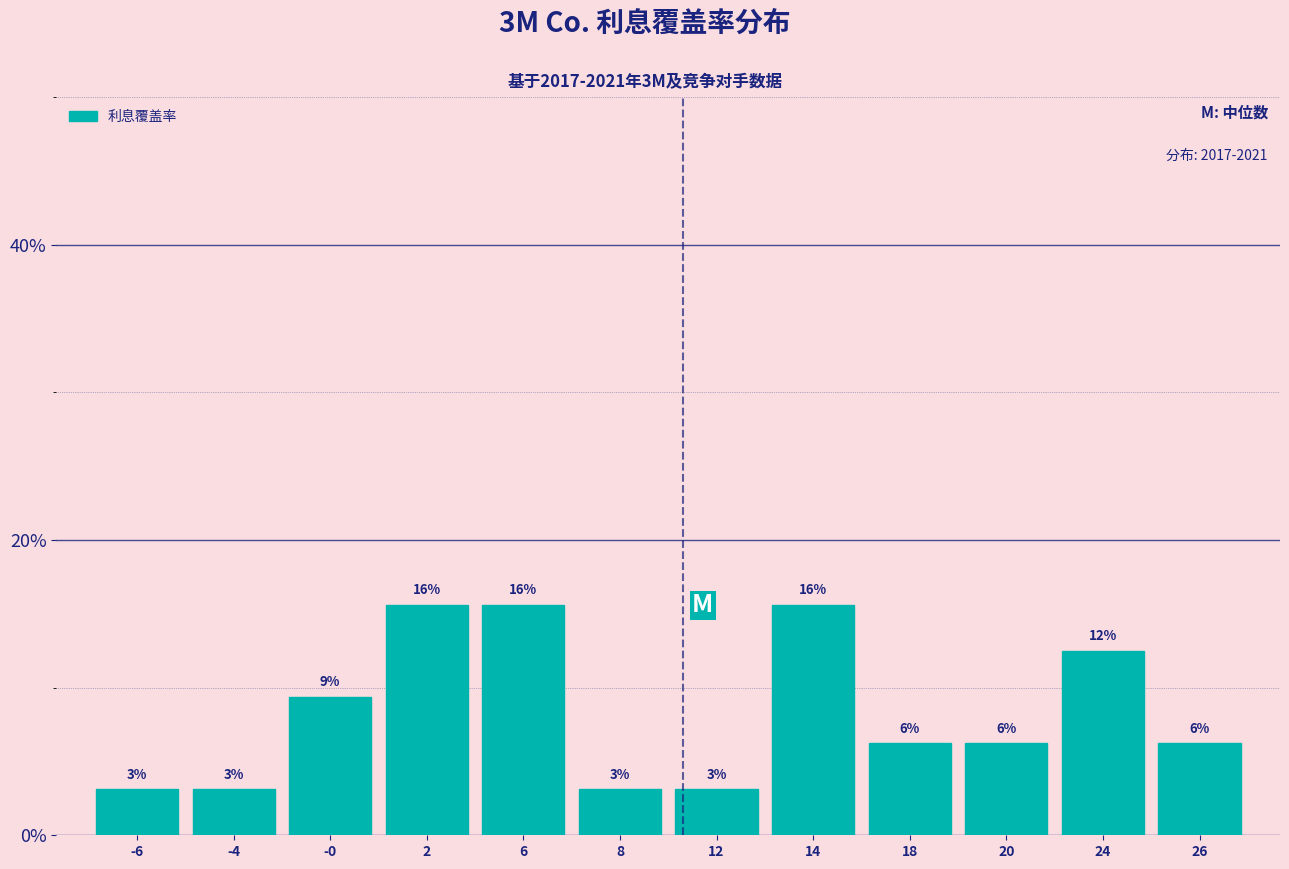

How many bars are there in total?

12